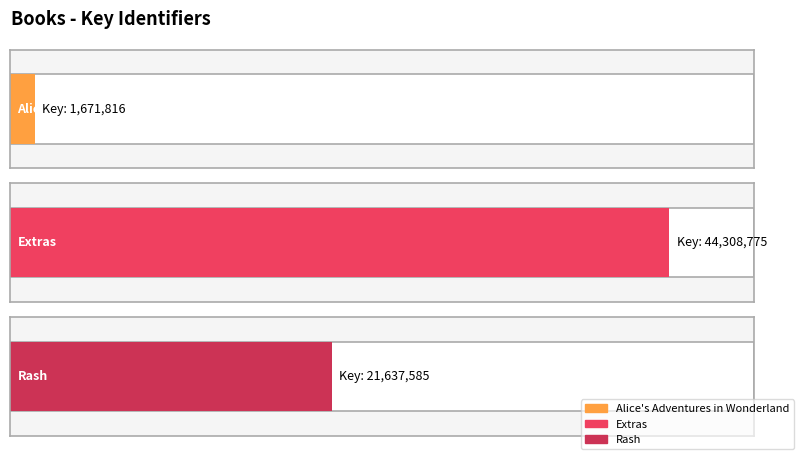

Reading left to right, list all the values displayed in this chart.

1671816	44308775	21637585